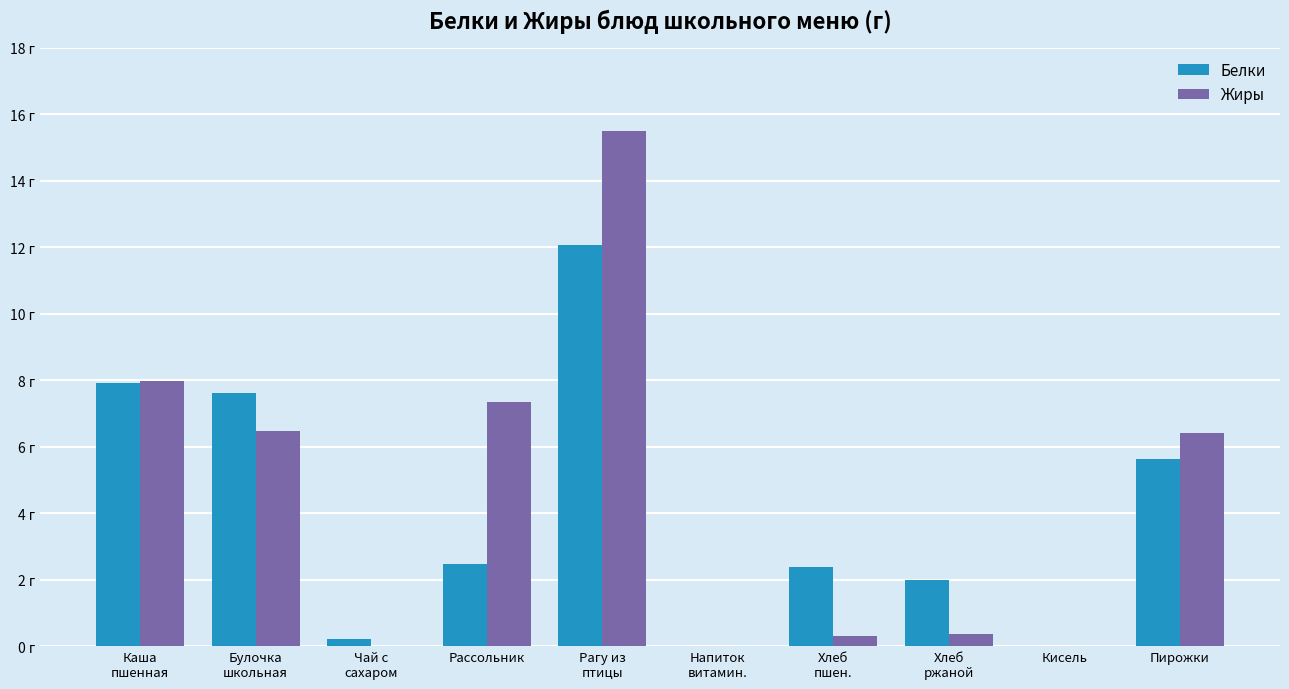

What is the average value of the Белки series?

4.0